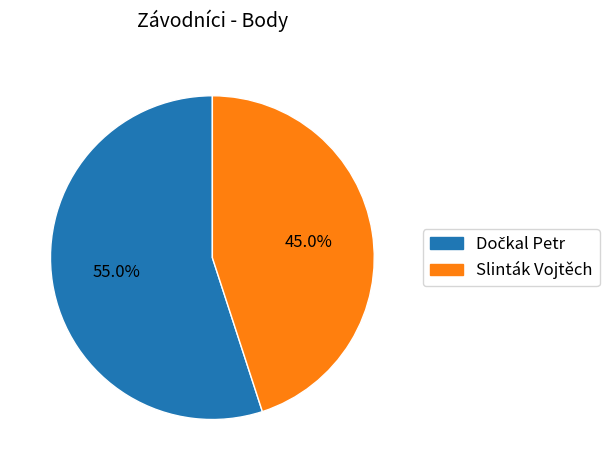

Which slice is the smallest?

Slinták Vojtěch